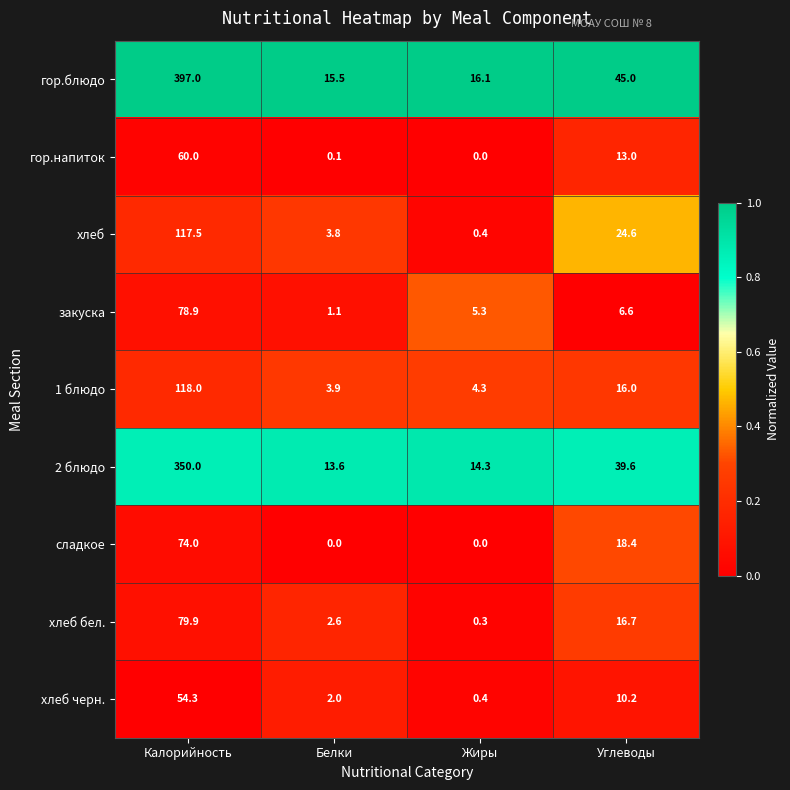

What is the sum of the гор.блюдо values at Жиры and Белки?

31.6